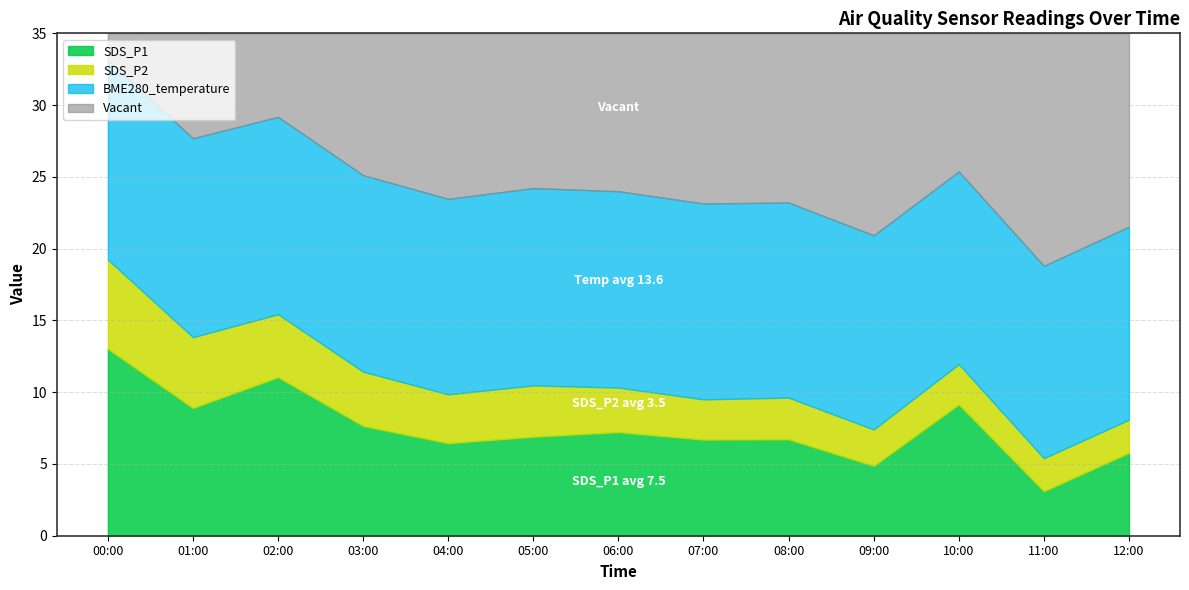

True or false: SDS_P1 has a value of 4.4 at 00:00.

False